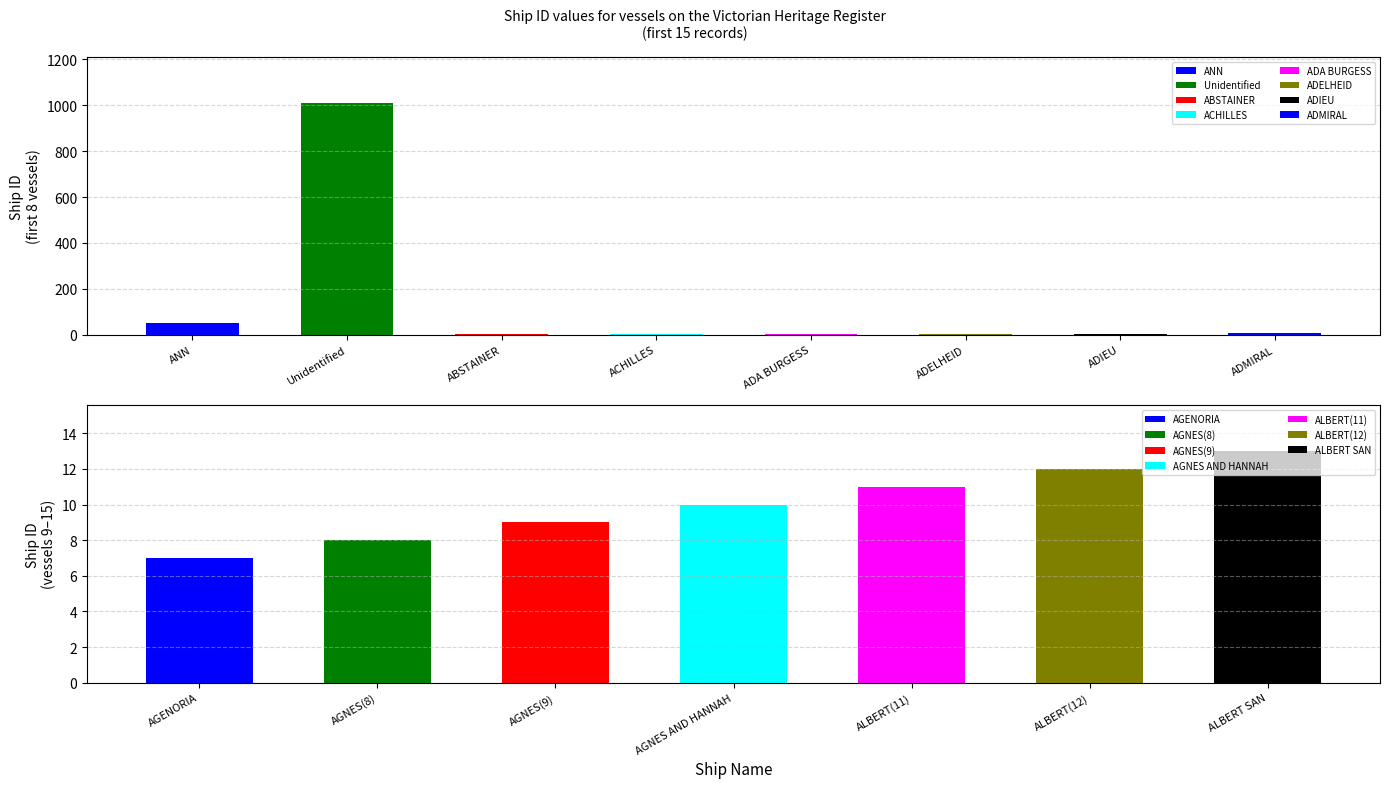

At which category does the chart reach its minimum across all series?

ABSTAINER